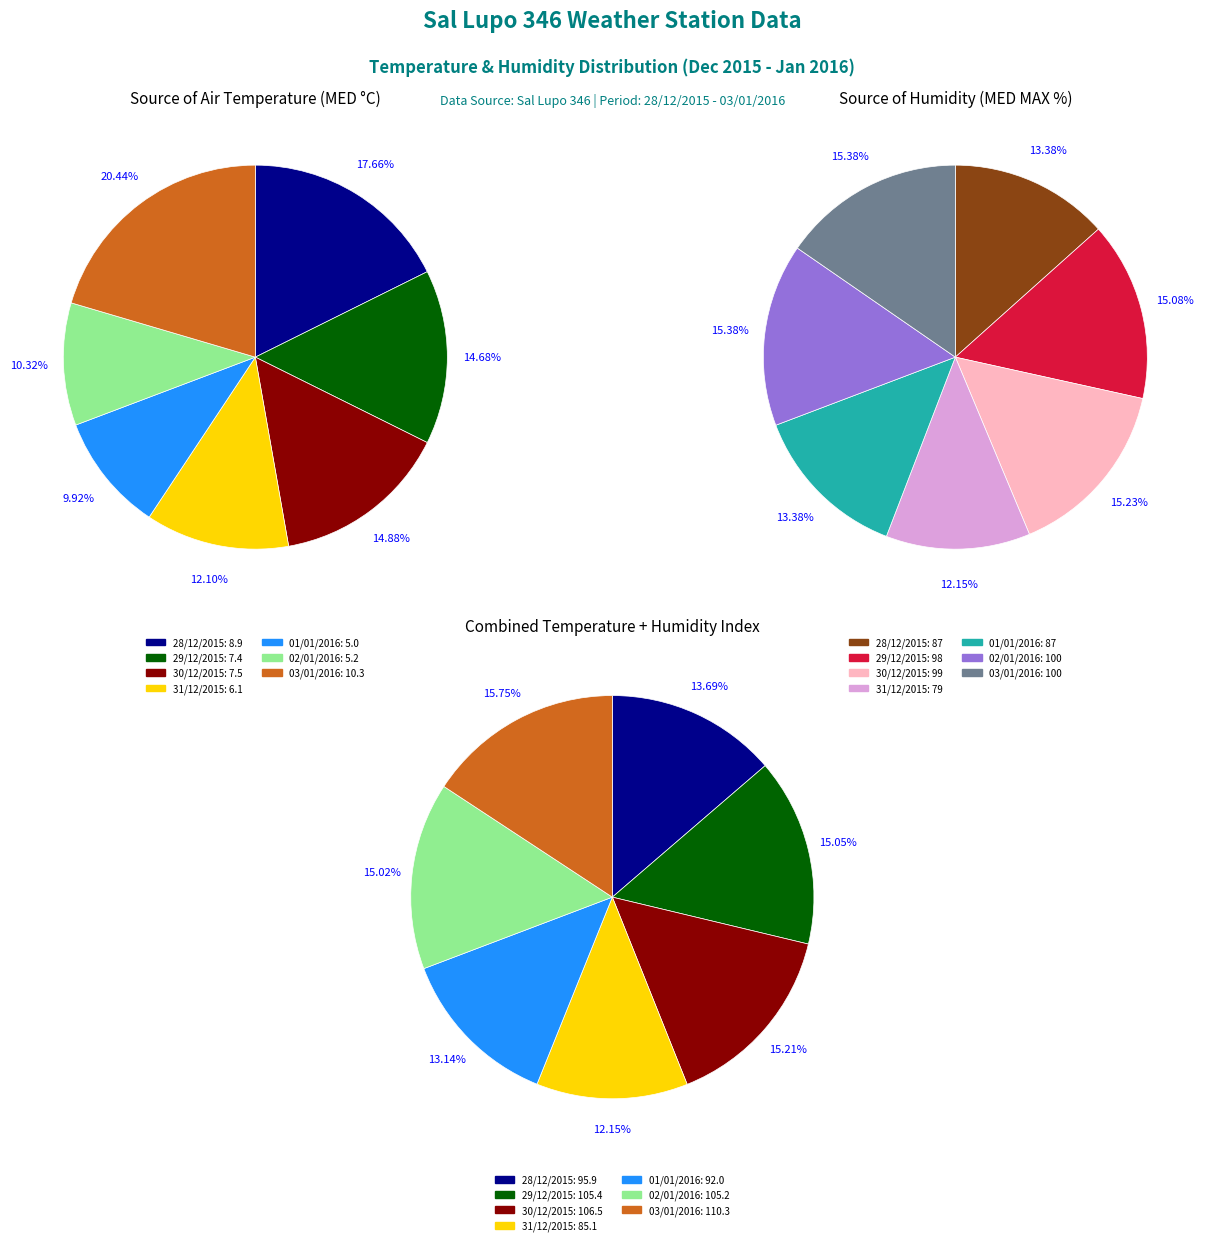

Which slice is the largest?

03/01/2016